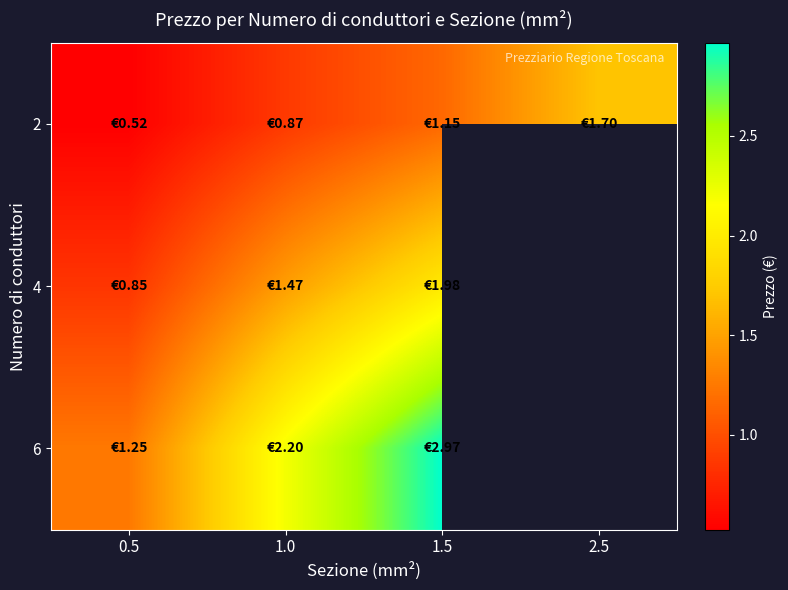

At which label does 2 reach its peak?

2.5